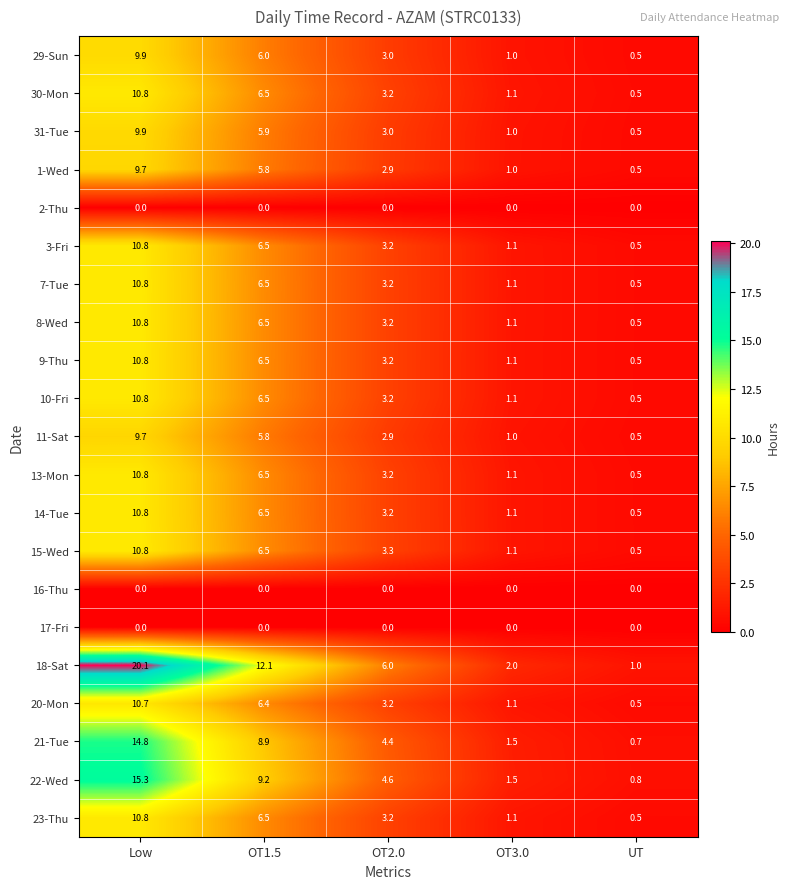

Between Low and OT2.0, which series saw the biggest shift?

18-Sat